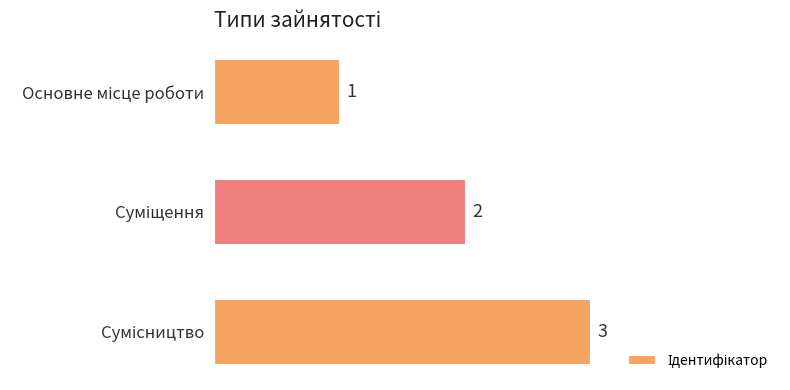

What is the difference between the maximum and minimum values?

2